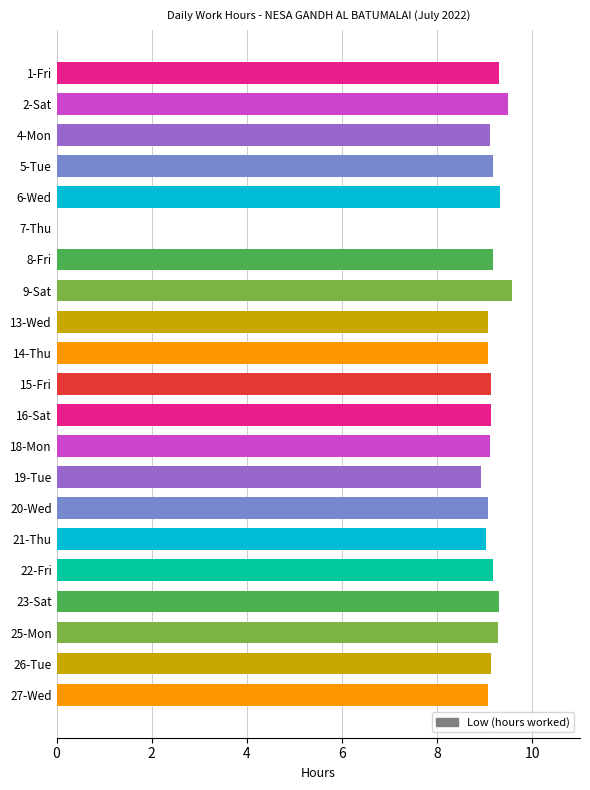

What is the maximum value shown in the chart?

9.6